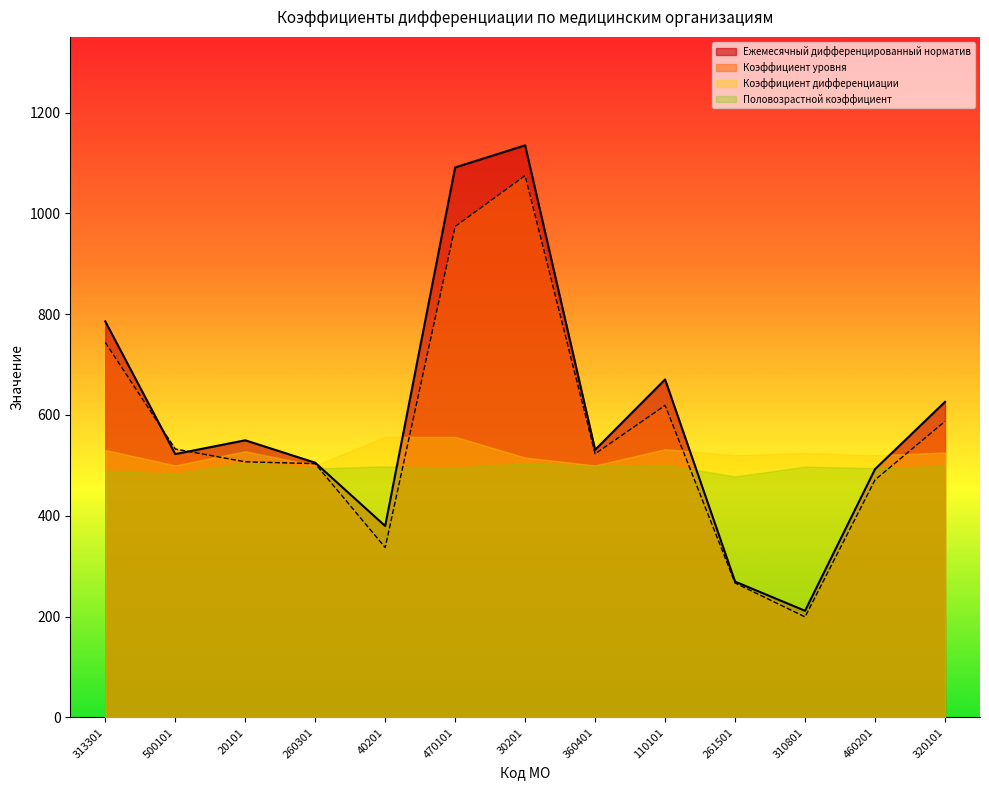

In Ежемесячный дифференцированный норматив, how many points are higher than both neighbors (excluding endpoints)?

3